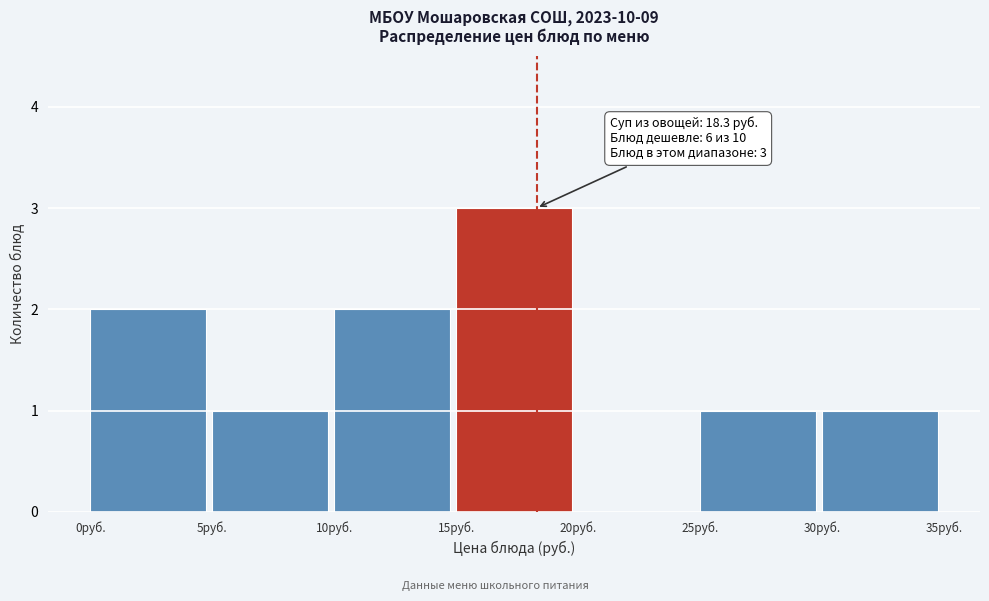

Which range on the x-axis has the tallest bar?

15 to 20